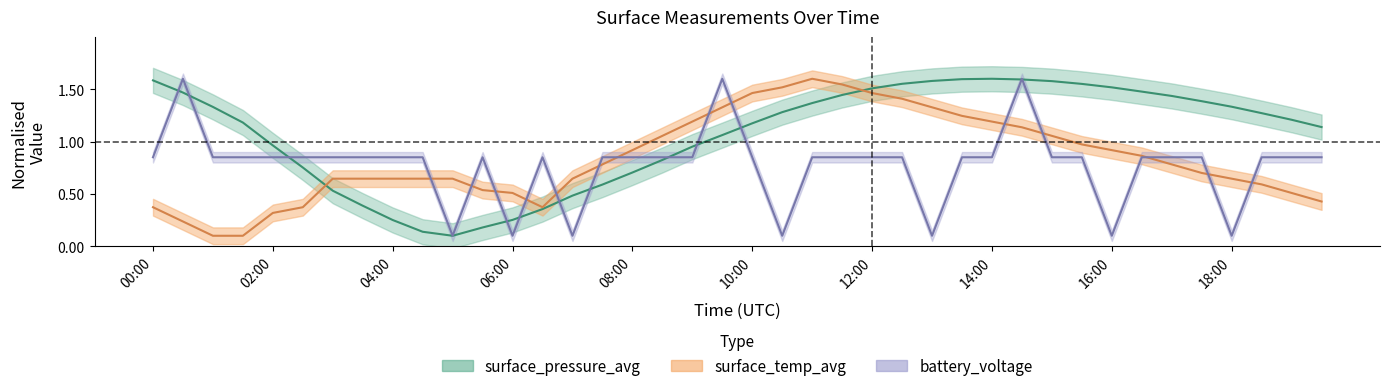

Rank the series by their maximum value, from lowest to highest.

surface_pressure_avg, surface_temp_avg, battery_voltage